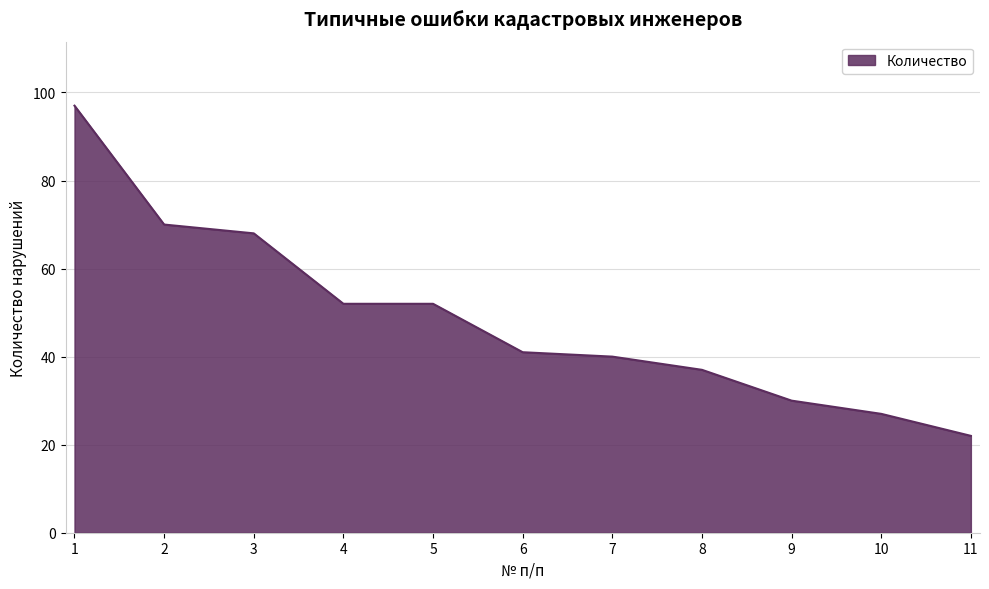

What is the difference between the values at 1 and 6?

56